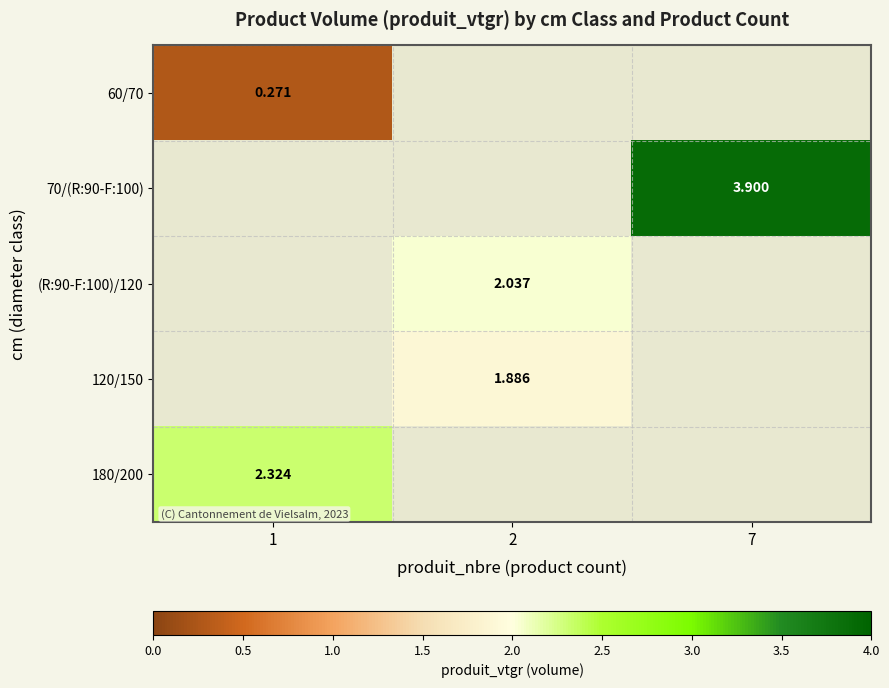

True or false: 120/150 has a value of 1.9 at 2.

True